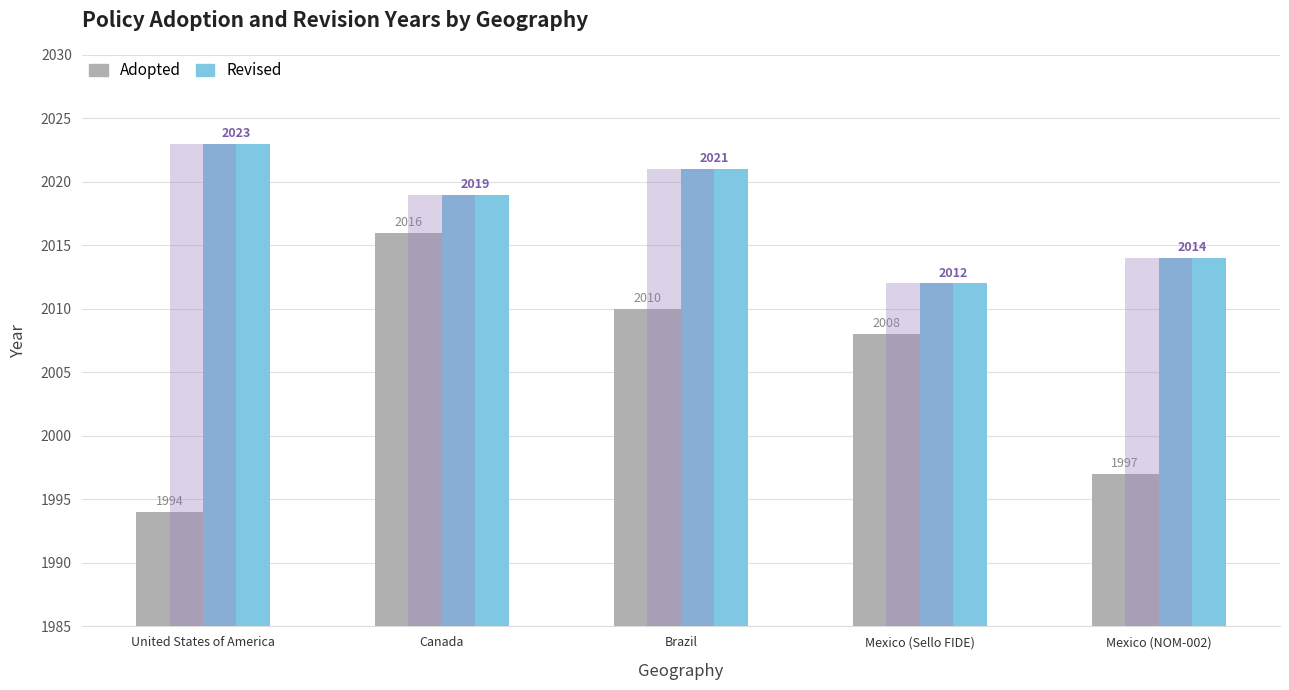

List the labels in order of Adopted value, smallest first.

United States of America, Mexico (NOM-002), Mexico (Sello FIDE), Brazil, Canada